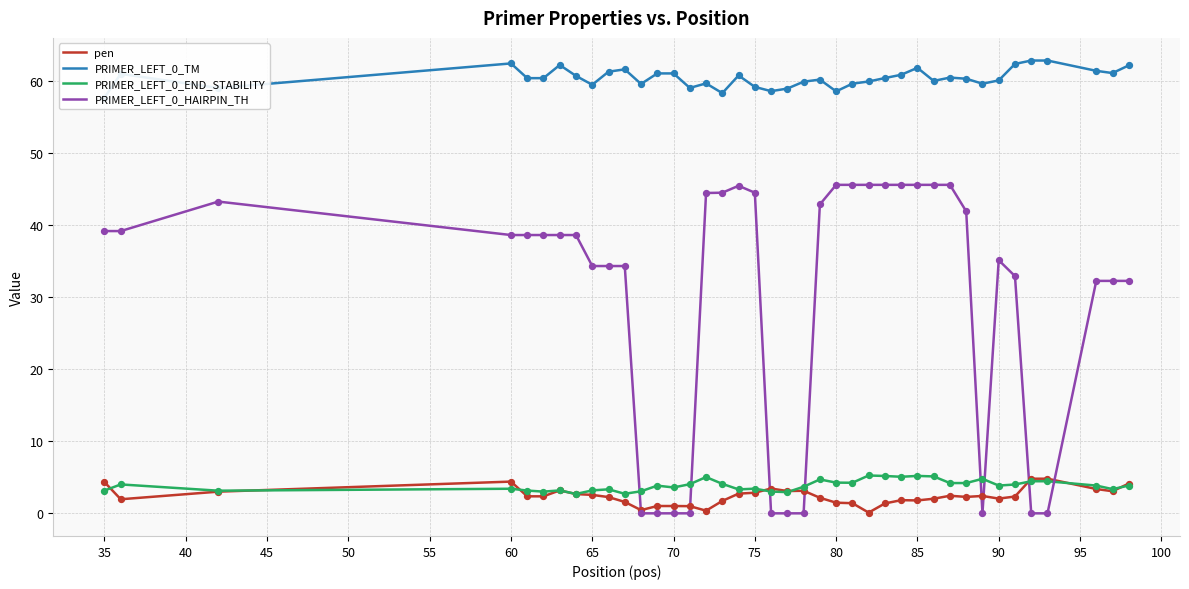

Which series has the widest spread of Y values?

PRIMER_LEFT_0_HAIRPIN_TH